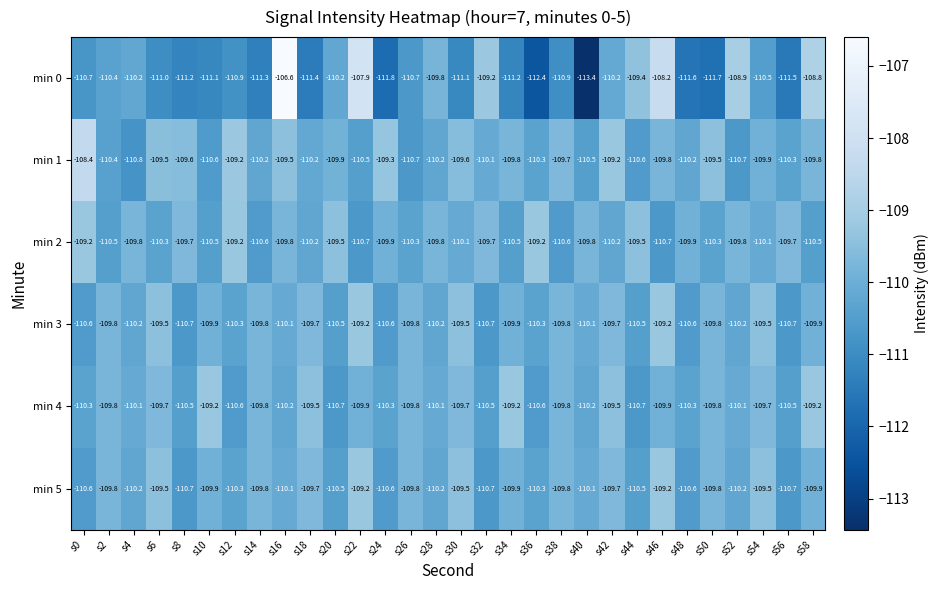

Which series changed the most between s22 and s38?

min 0